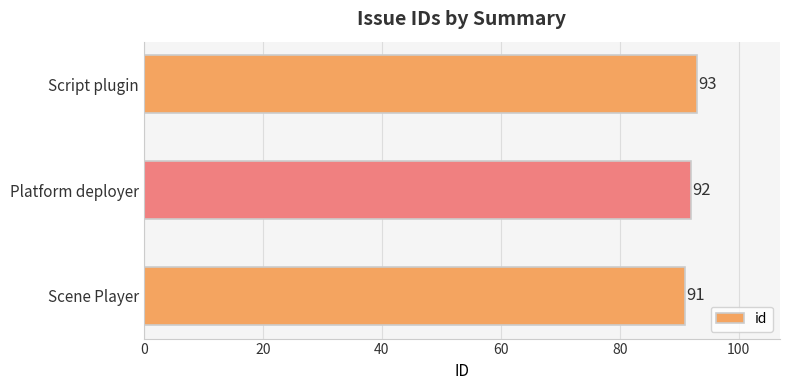

Are the bars grouped side by side (vs. stacked)?

No